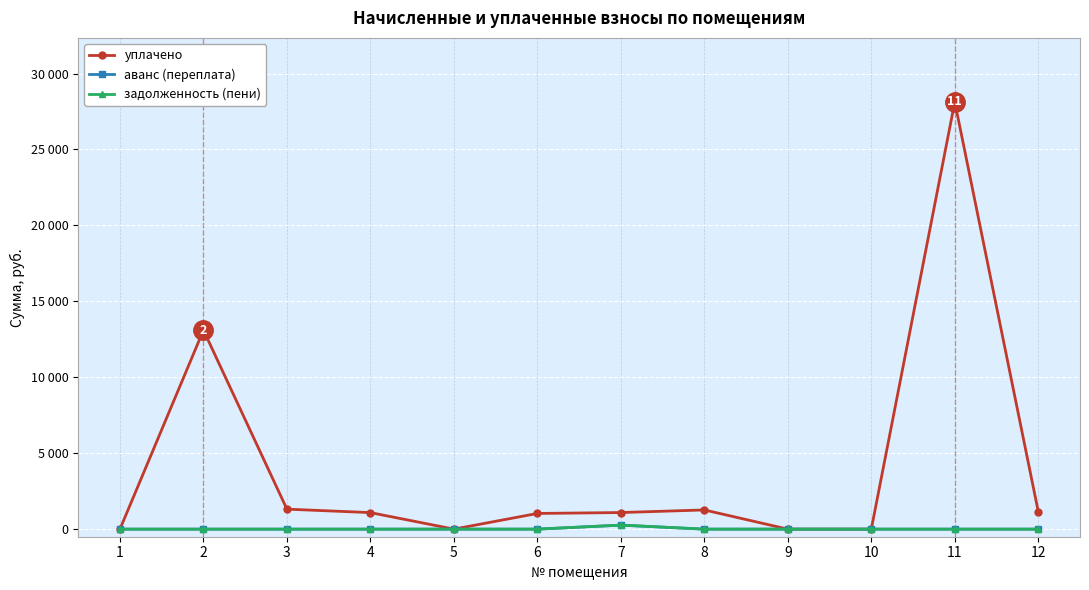

True or false: уплачено and задолженность (пени) cross at least once.

False